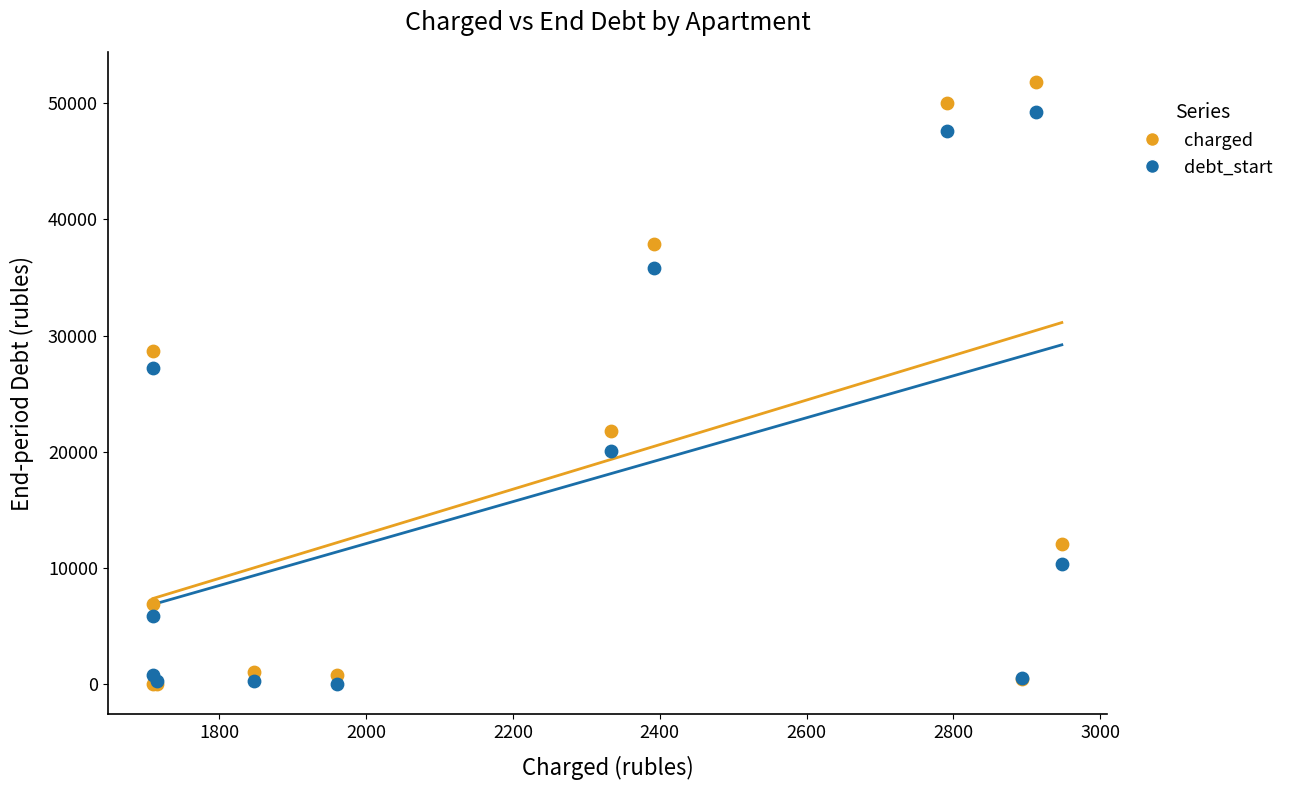

Across all series, what Y value is closest to 25903?

27209.8